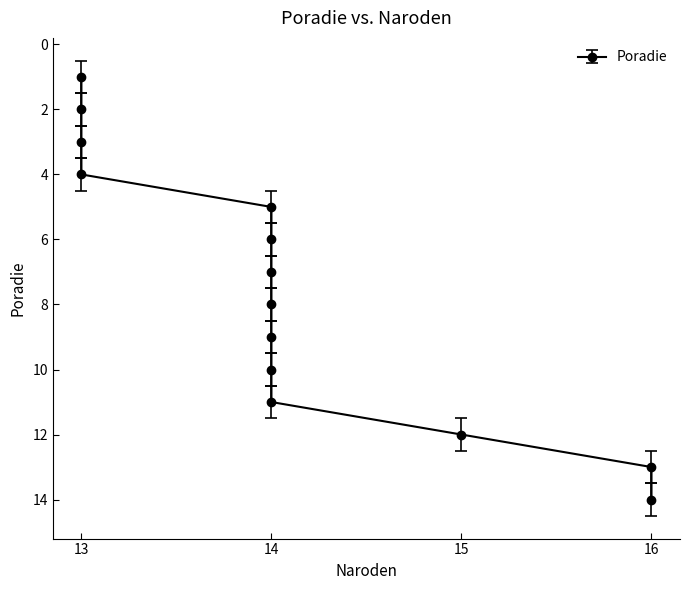

What is the sum of the values at 13 and 14?

11